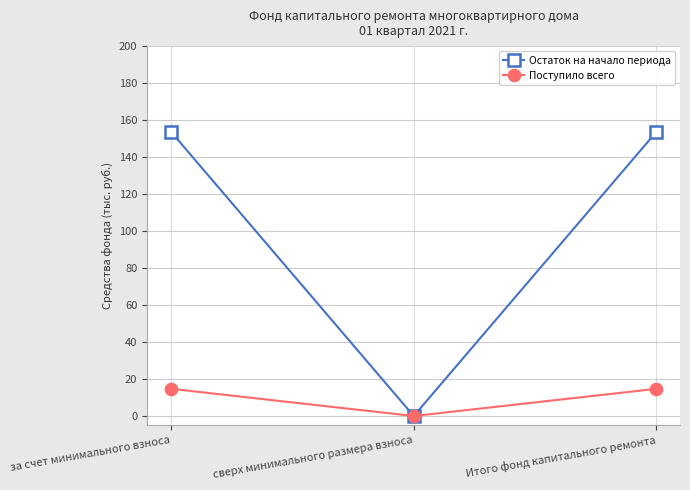

What are all the series names shown in the legend?

Остаток на начало периода, Поступило всего